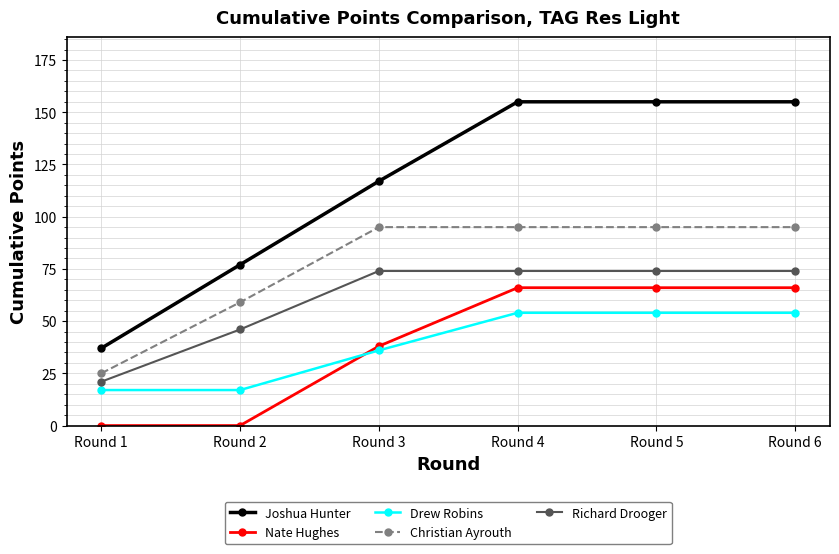

What is the value of the Drew Robins point at the 3rd from the left?

36